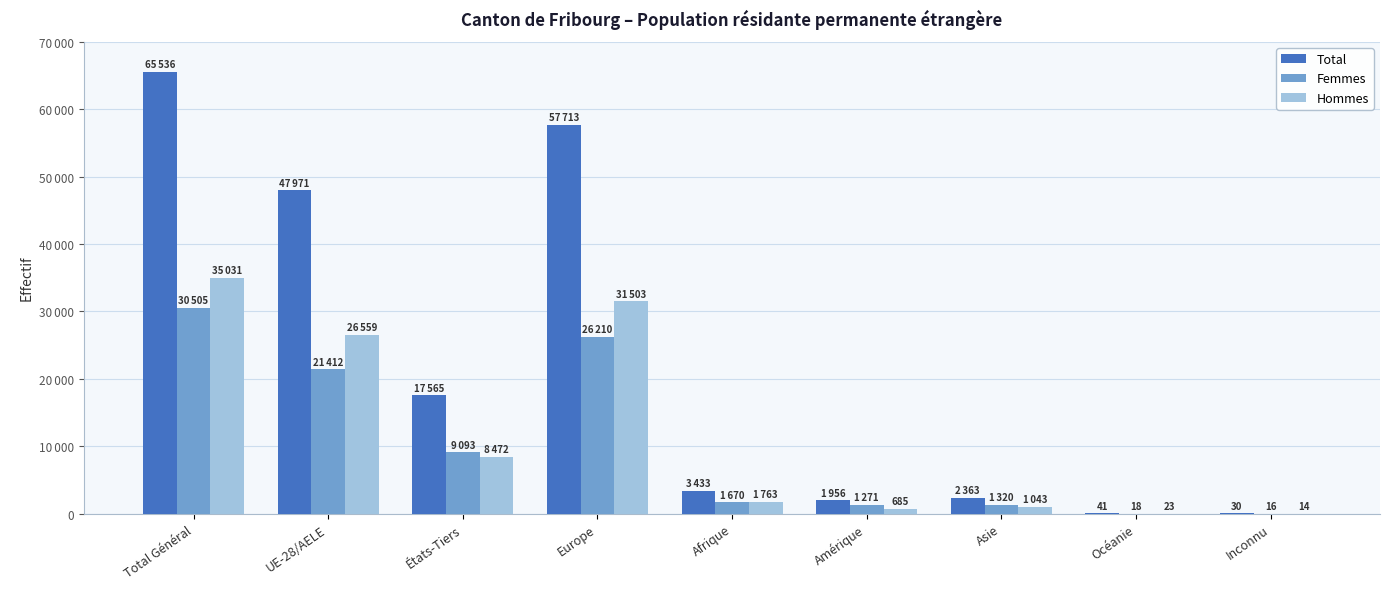

Reading right to left, transcribe all the data shown in this chart.

Total: Inconnu=30	Océanie=41	Asie=2363	Amérique=1956	Afrique=3433	Europe=57713	États-Tiers=17565	UE-28/AELE=47971	Total Général=65536
Femmes: Inconnu=16	Océanie=18	Asie=1320	Amérique=1271	Afrique=1670	Europe=26210	États-Tiers=9093	UE-28/AELE=21412	Total Général=30505
Hommes: Inconnu=14	Océanie=23	Asie=1043	Amérique=685	Afrique=1763	Europe=31503	États-Tiers=8472	UE-28/AELE=26559	Total Général=35031